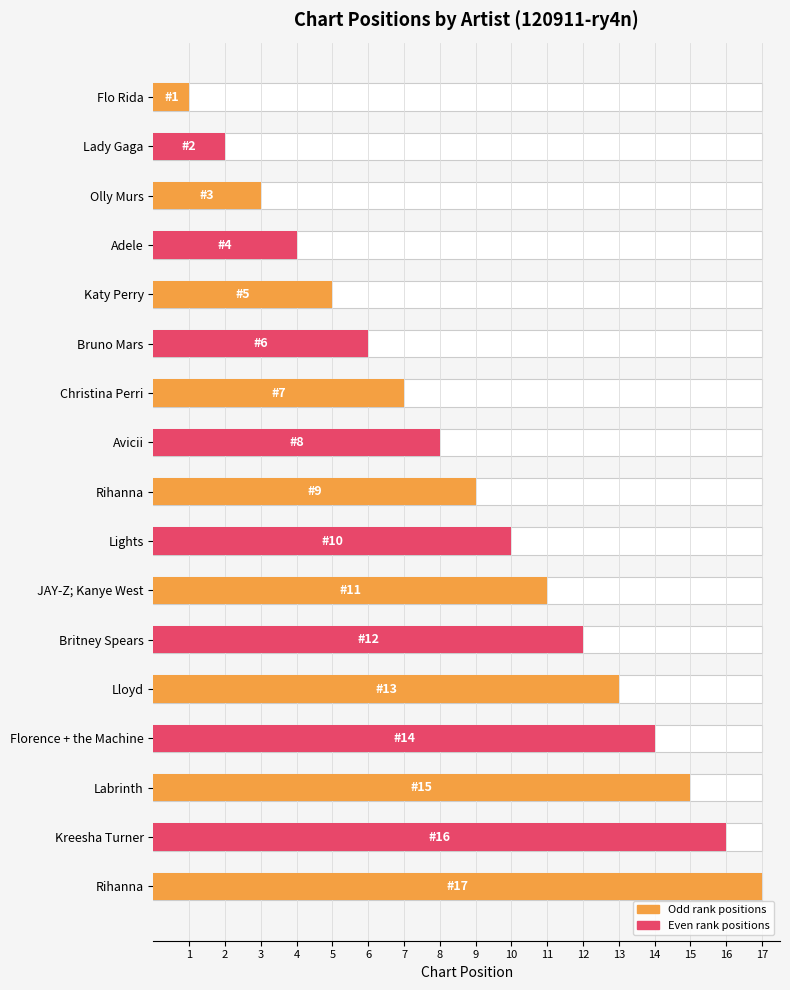

Which has a higher value, Avicii or Olly Murs?

Avicii